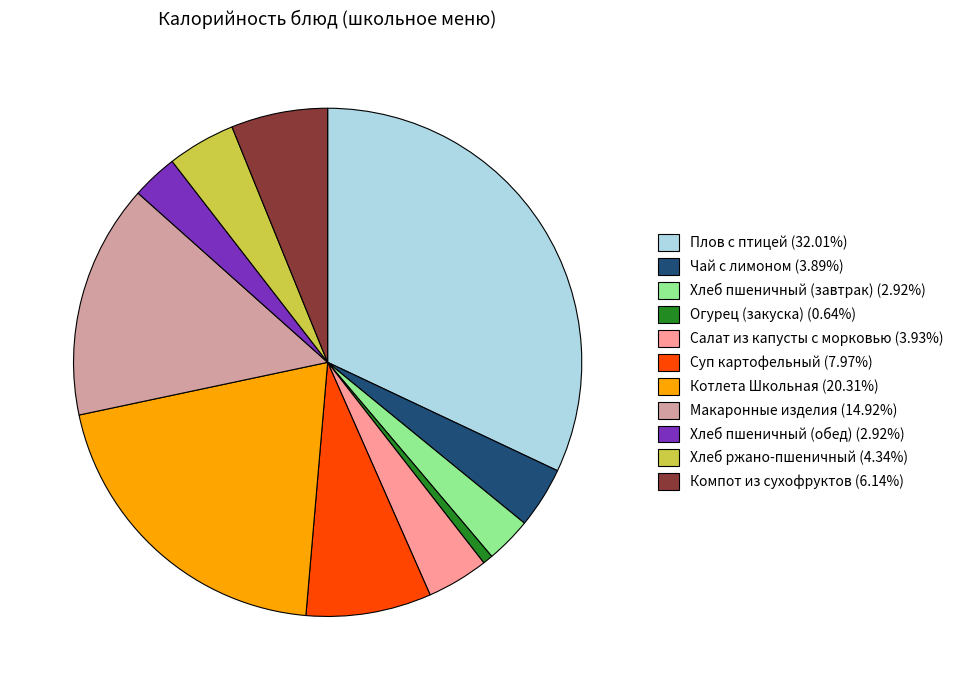

The Хлеб пшеничный (обед) slice represents 14% of the pie. True or false?

False